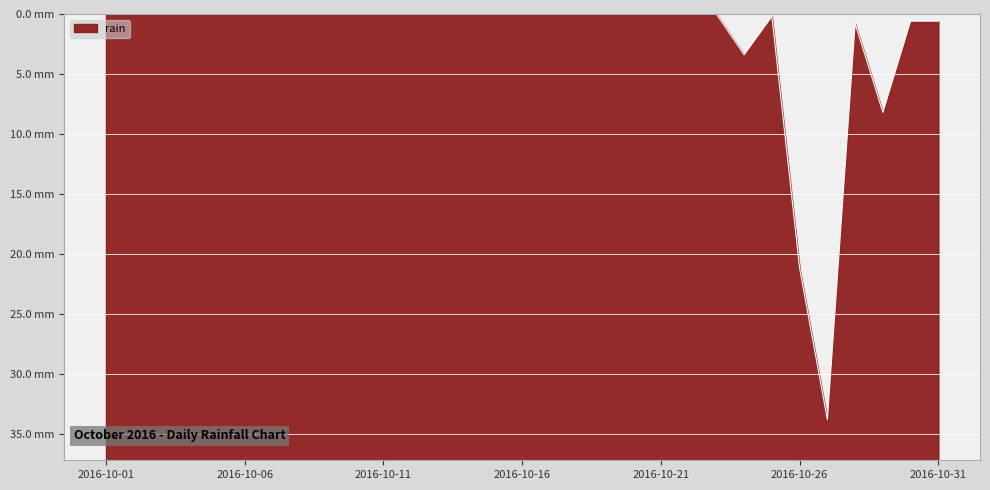

Does the chart display data point markers on the line(s)?

No